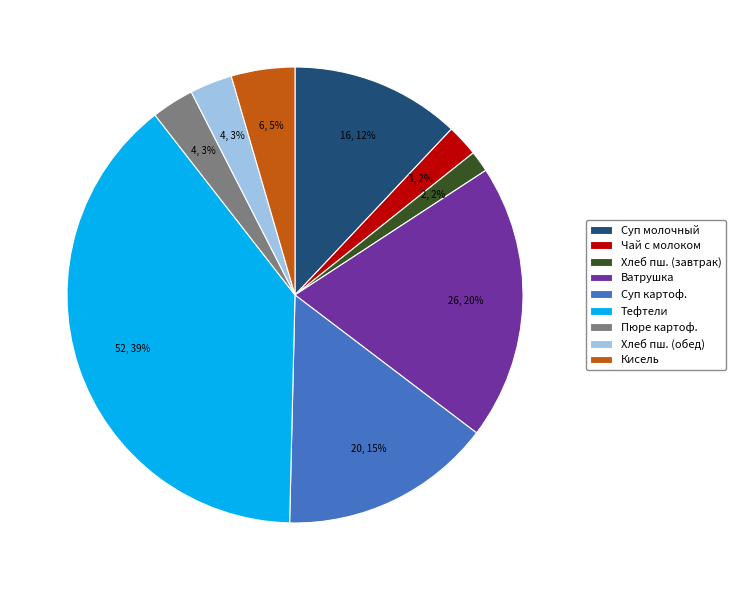

Is there any slice that represents more than half of the pie?

No